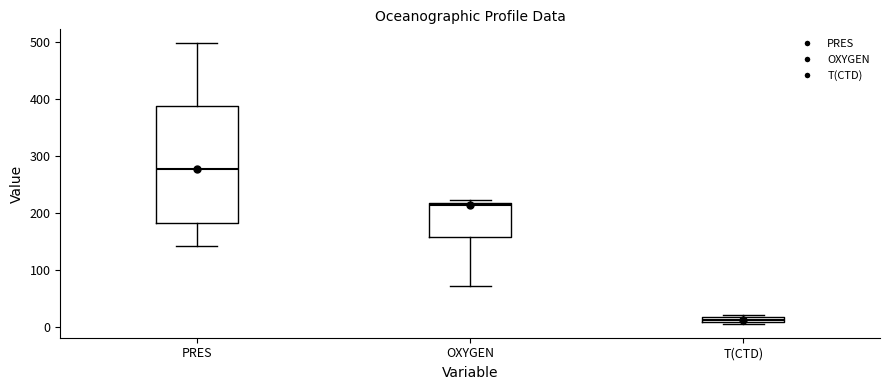

Where is the upper edge of the box for PRES on the y-axis? The values are not printed on the chart, so give them approximately, as read against the axis.

390